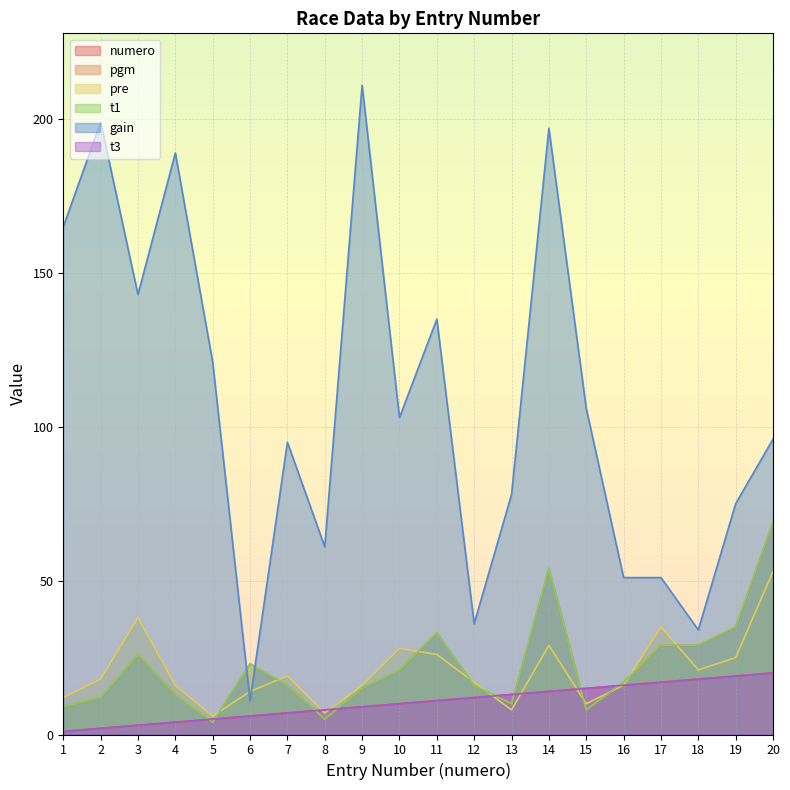

Which has a higher value, 10 or 12?

12